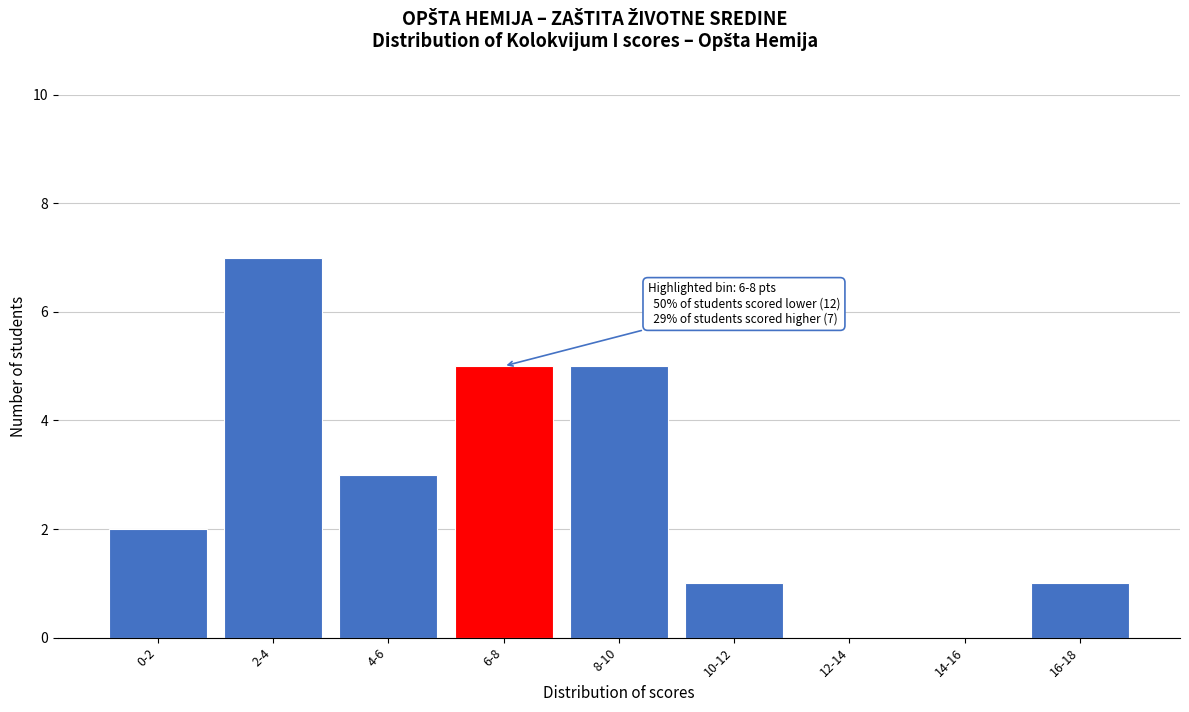

Reading left to right, extract all data points from this chart.

0-2=2	2-4=7	4-6=3	6-8=5	8-10=5	10-12=1	12-14=0	14-16=0	16-18=1